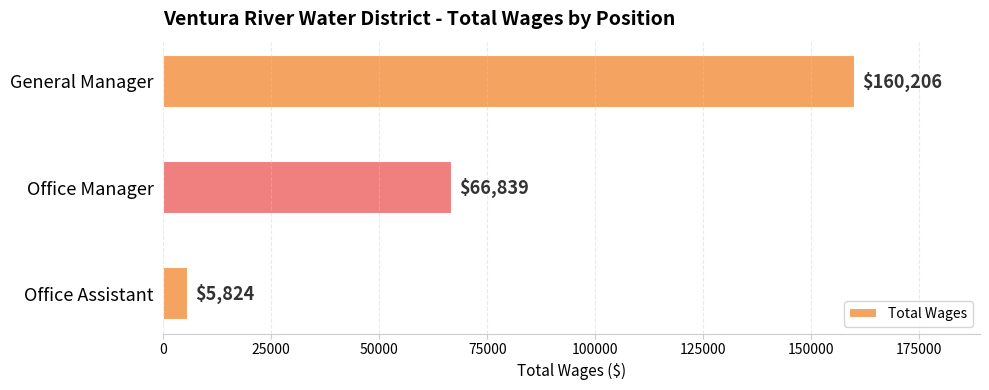

How many data points are less than 66839?

1